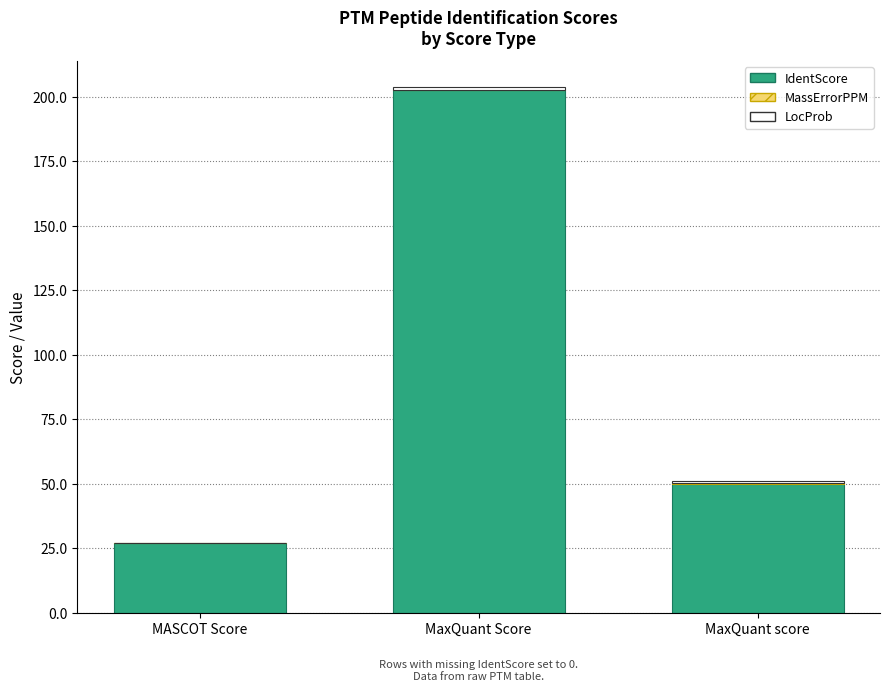

What is the highest value of the IdentScore series?

202.6